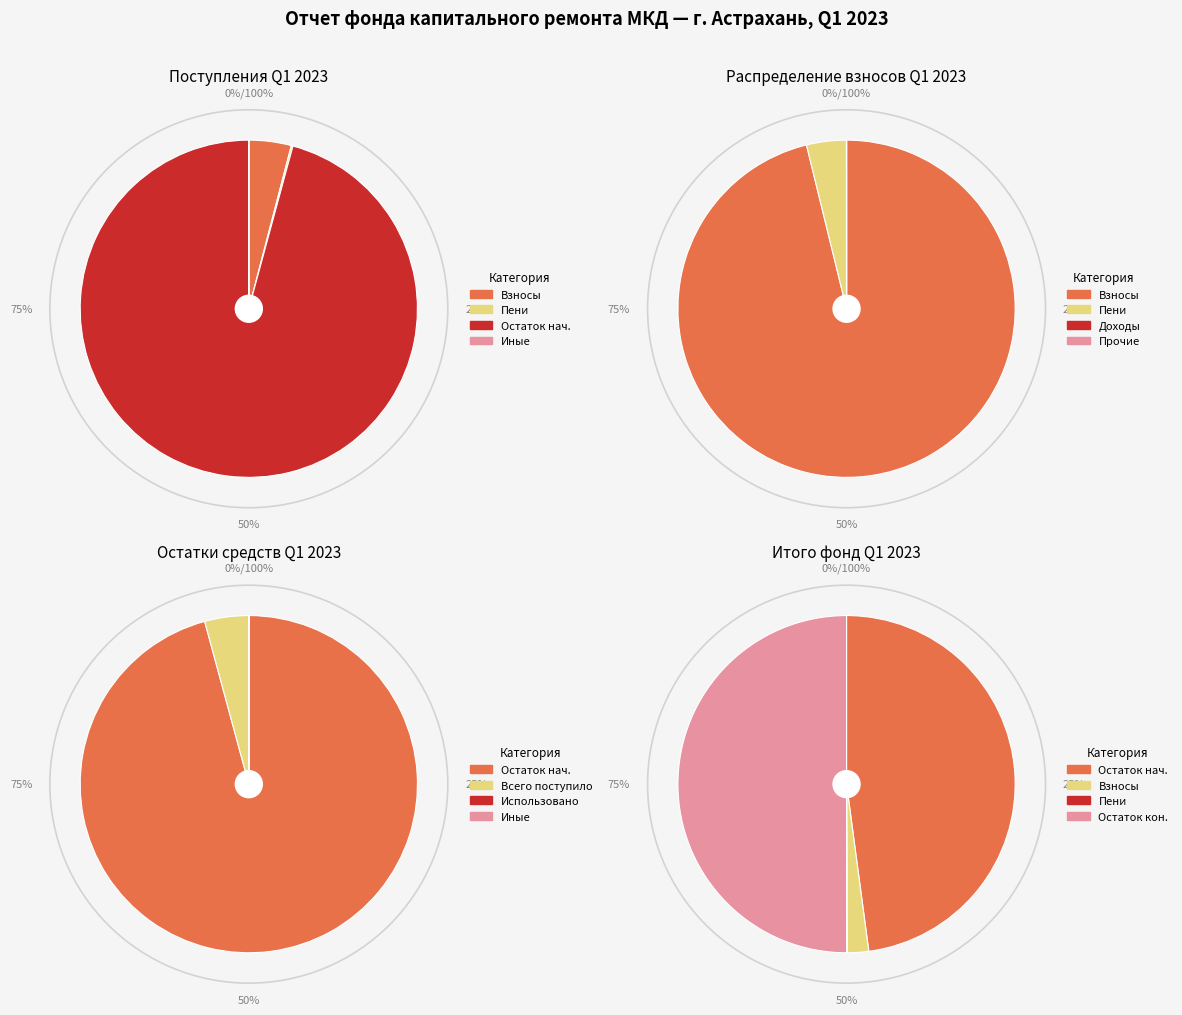

The всего поступило slice represents 1% of the pie. True or false?

False